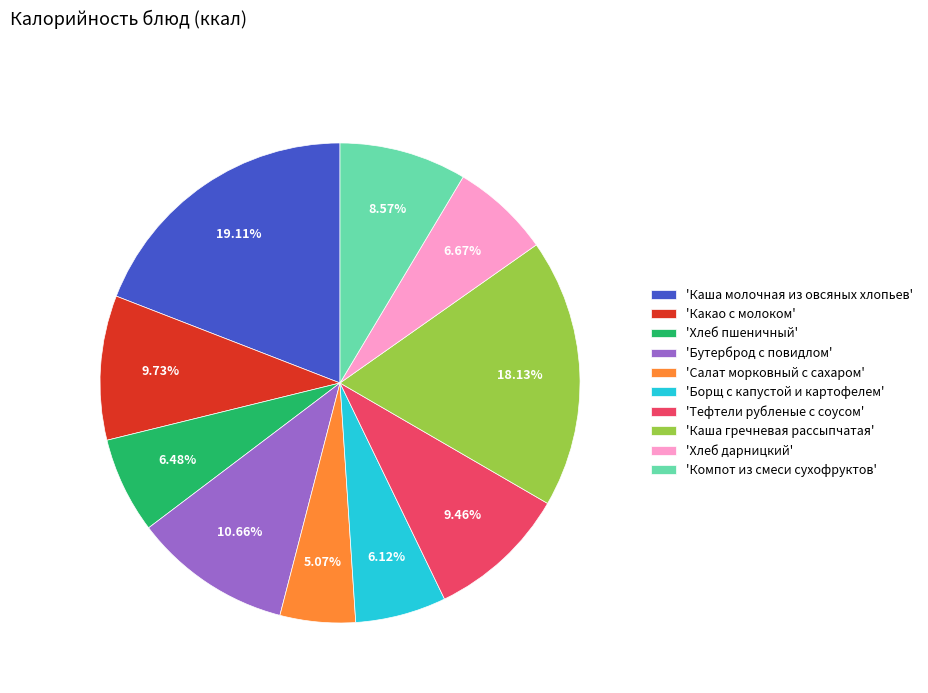

Between 'Борщ с капустой и картофелем' and 'Салат морковный с сахаром', which is larger?

'Борщ с капустой и картофелем'